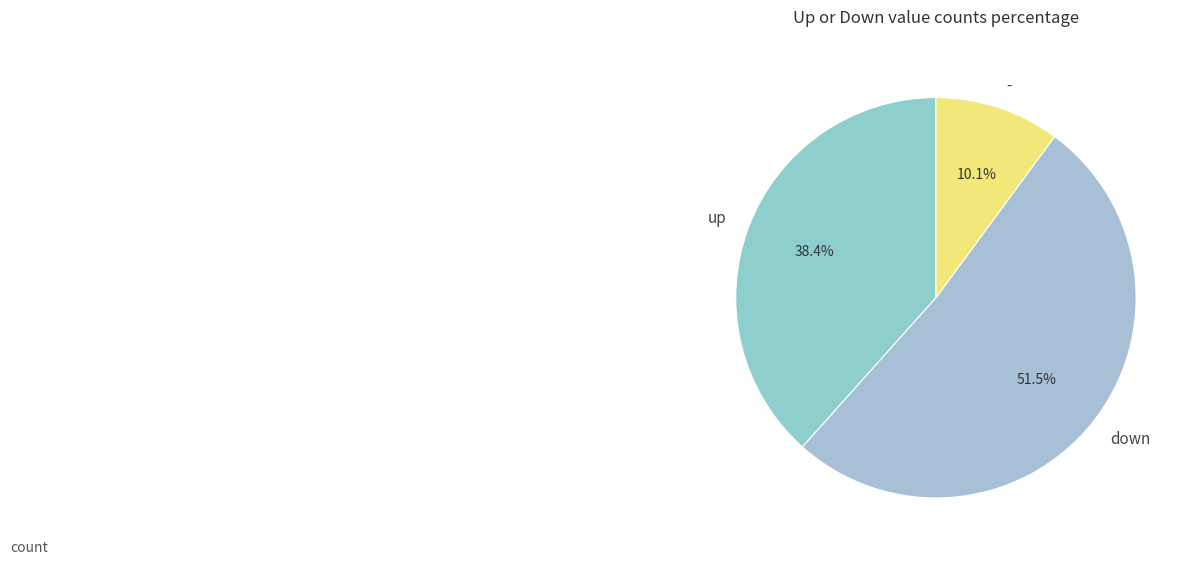

Between up and -, which is larger?

up